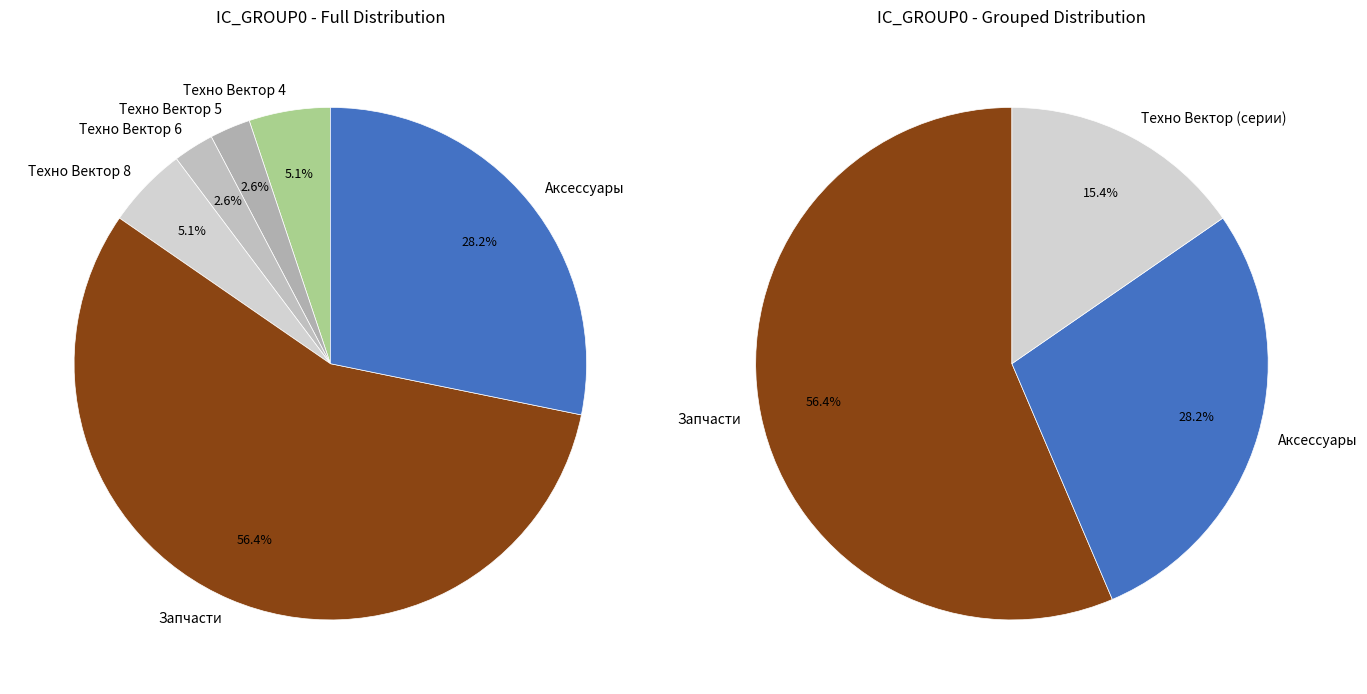

Combined, do Техно Вектор 4 and Аксессуары account for over 50%?

No